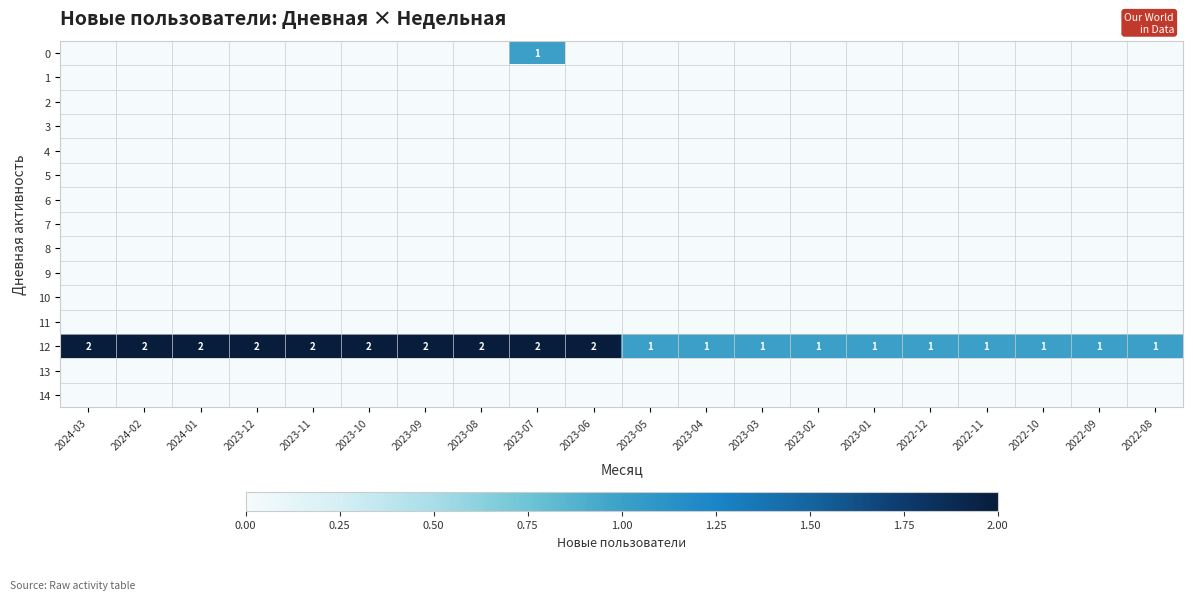

True or false: 12 has a value of 2 at 2023-05.

False